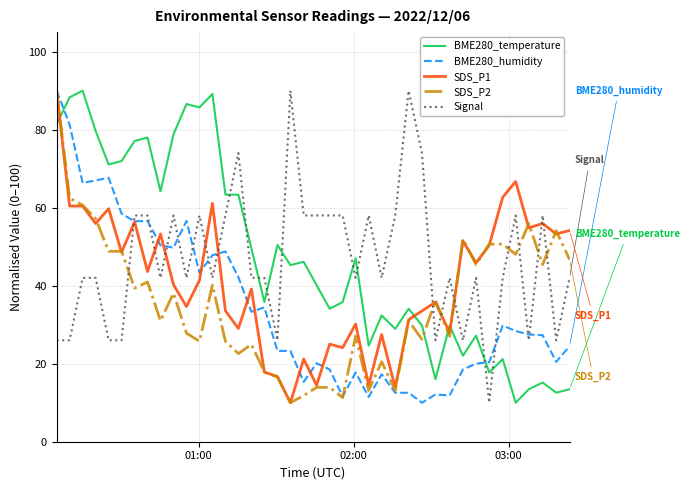

True or false: Signal and BME280_temperature intersect in this chart.

True